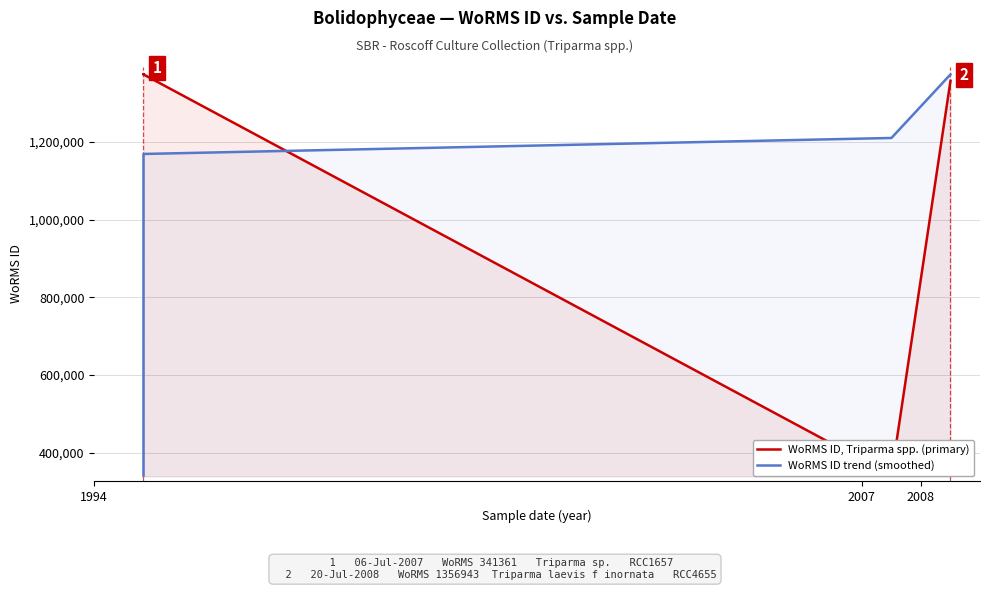

What is the highest value of the WoRMS ID trend (smoothed) series?

1373545.0